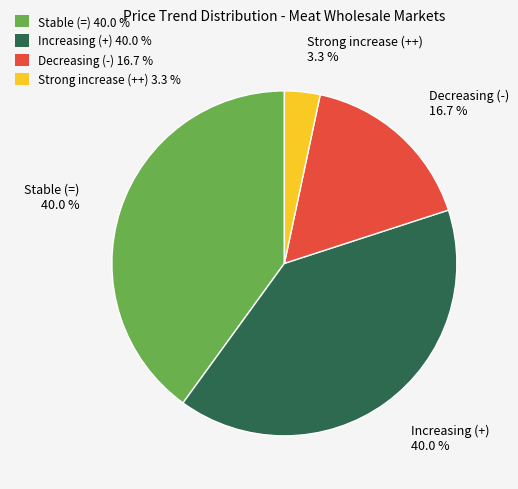

Does any single category account for the majority?

No